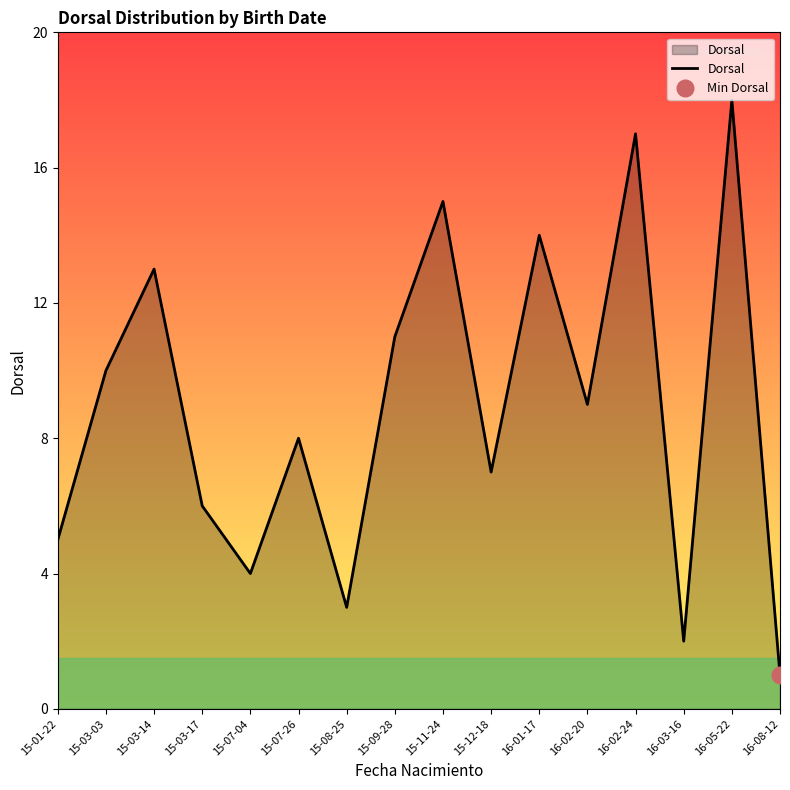

The chart shows a value of 9 at 16-05-22. True or false?

False